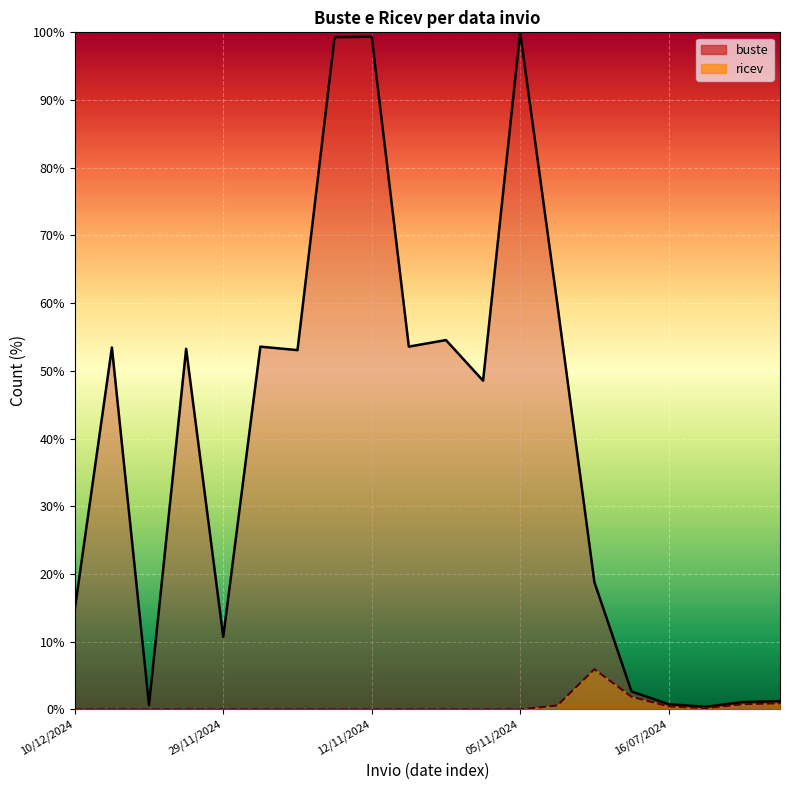

In buste (line), how many points are lower than both neighbors (excluding endpoints)?

6